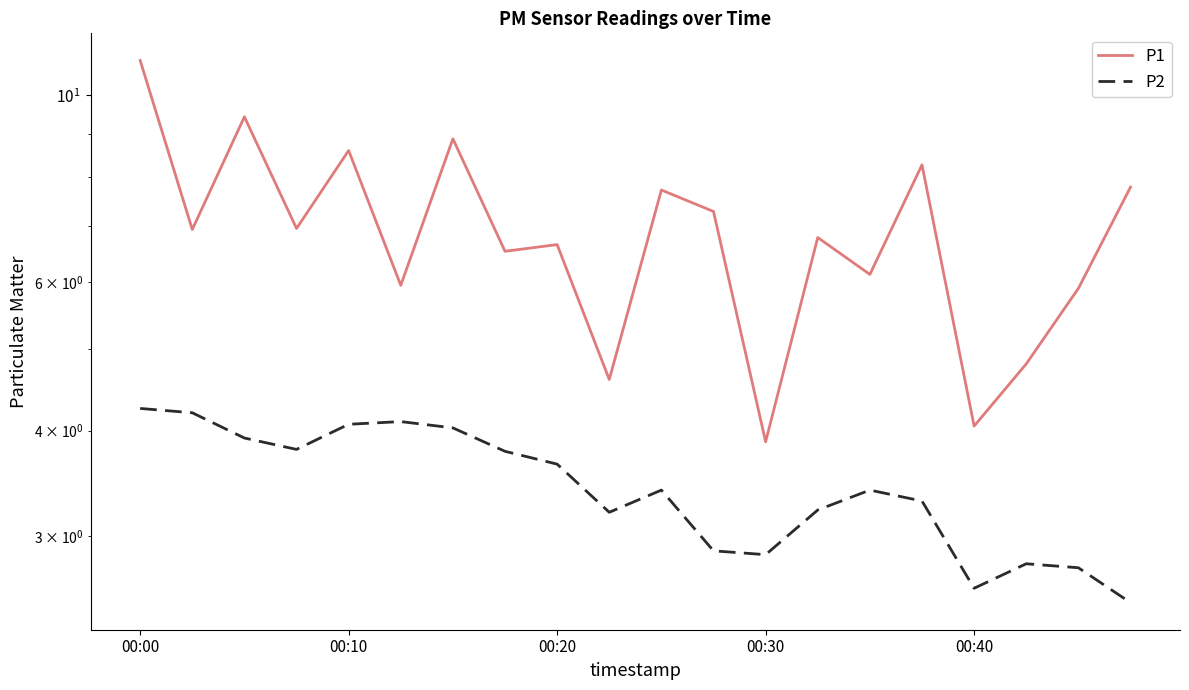

Reading left to right, list all the values displayed in this chart.

P1: 11.0	6.9	9.4	7.0	8.6	6.0	8.9	6.5	6.7	4.6	7.7	7.3	3.9	6.8	6.1	8.3	4.0	4.8	5.9	7.8
P2: 4.2	4.2	3.9	3.8	4.1	4.1	4.0	3.8	3.6	3.2	3.4	2.9	2.9	3.2	3.4	3.3	2.6	2.8	2.8	2.5